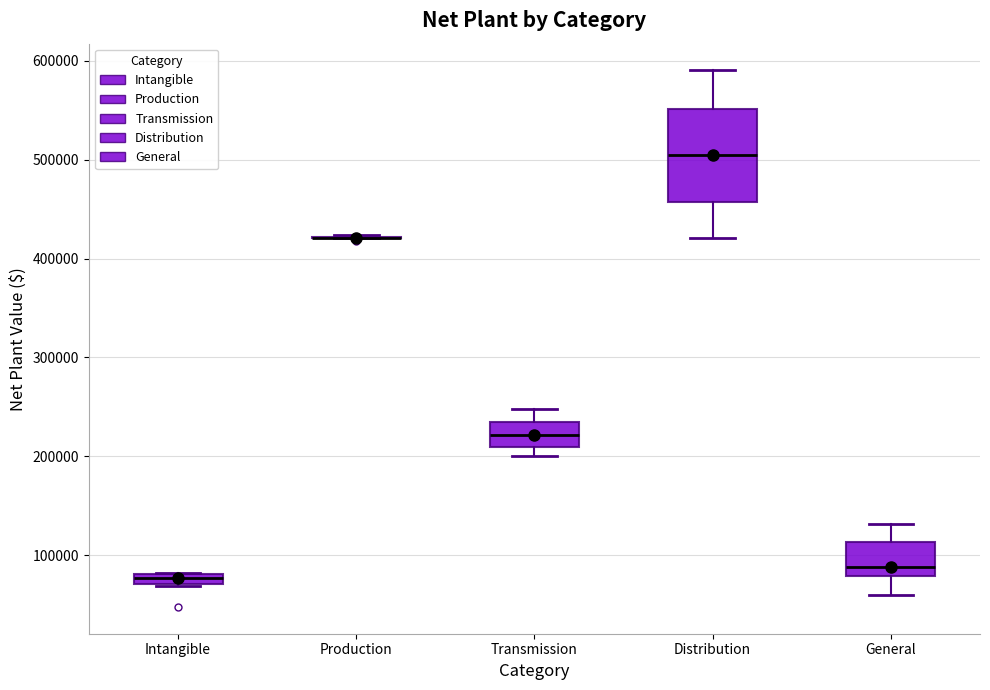

Which box is the tallest, from its lower edge to its upper edge?

Distribution